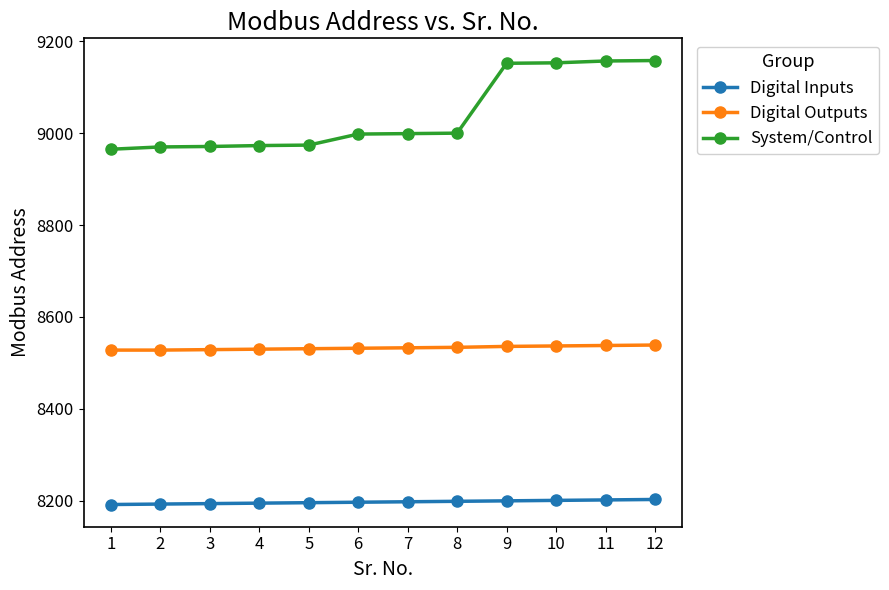

How many data points in Digital Outputs are less than 8533?

6